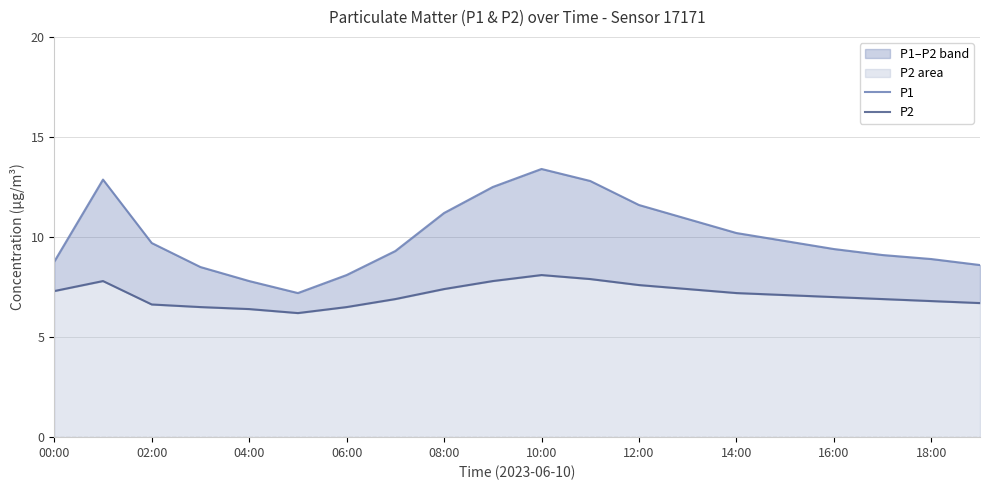

What is the sum of the P2 values at 02:00 and 14:00?

13.8